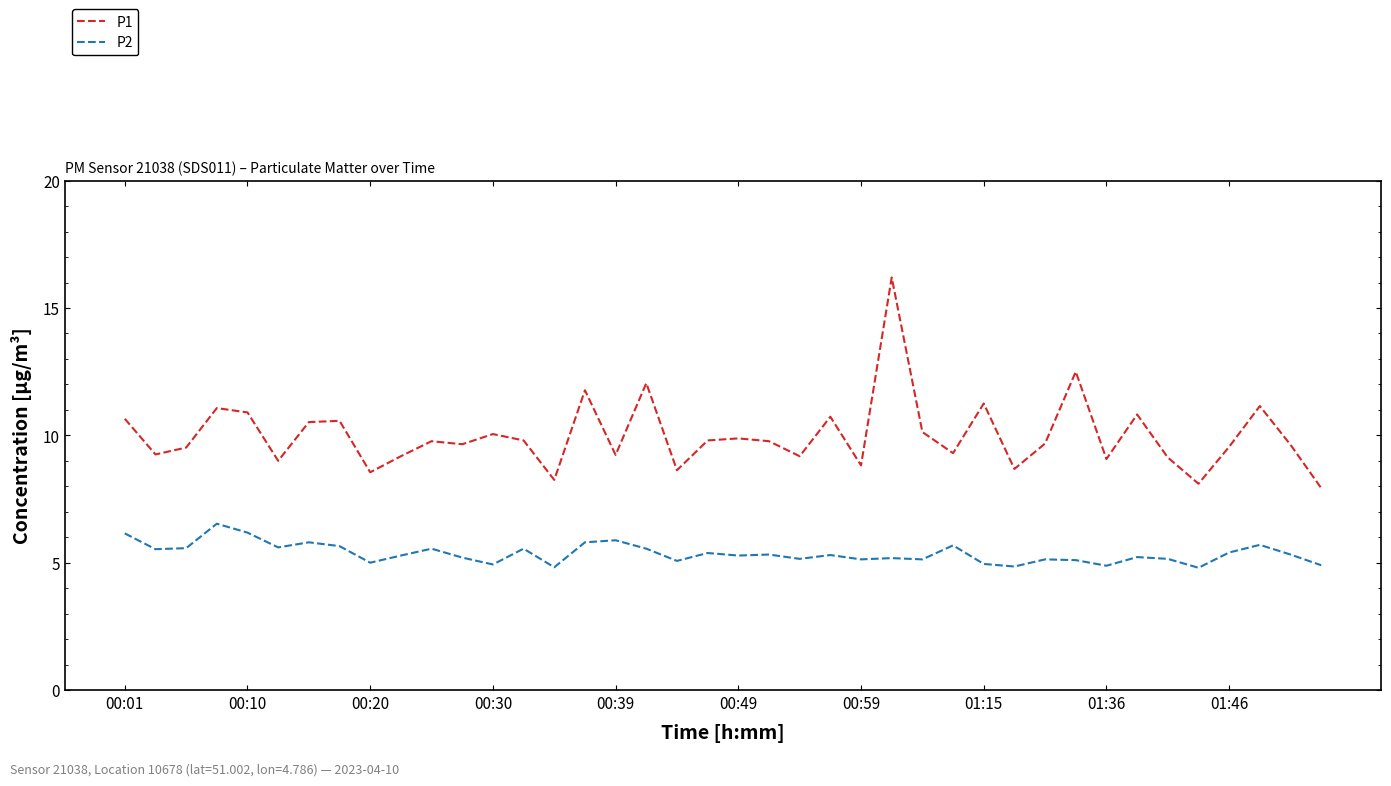

Which series has the widest spread of values?

P1